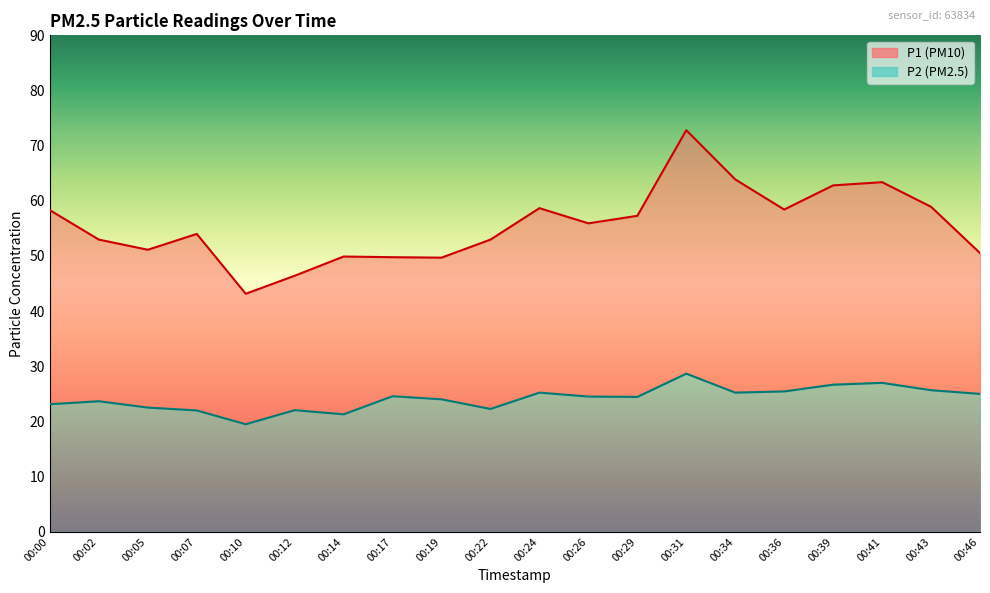

In P1, how many points are higher than both neighbors (excluding endpoints)?

5